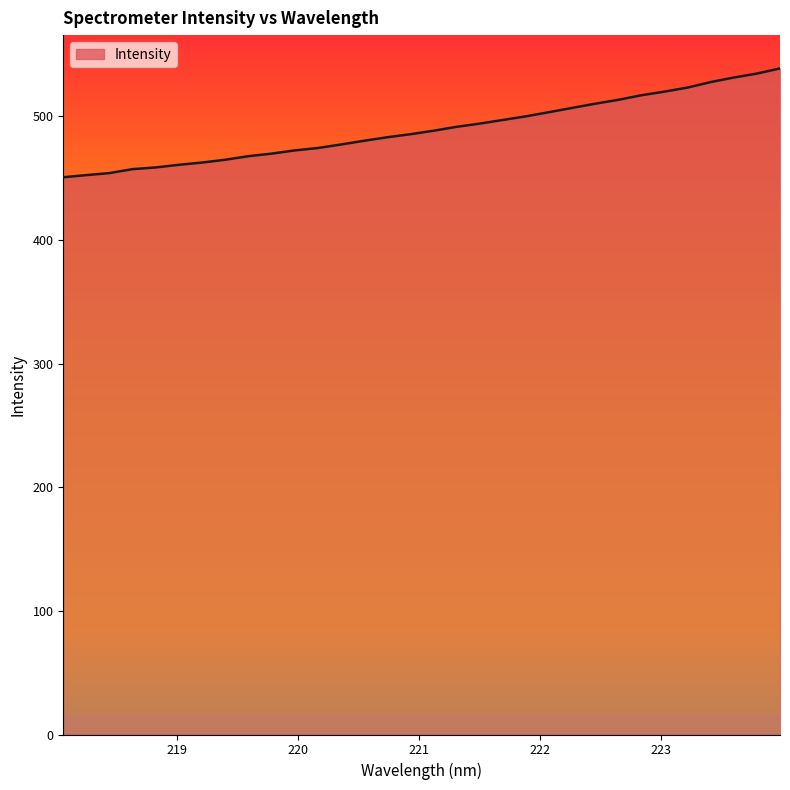

What is the greatest value displayed?

538.8